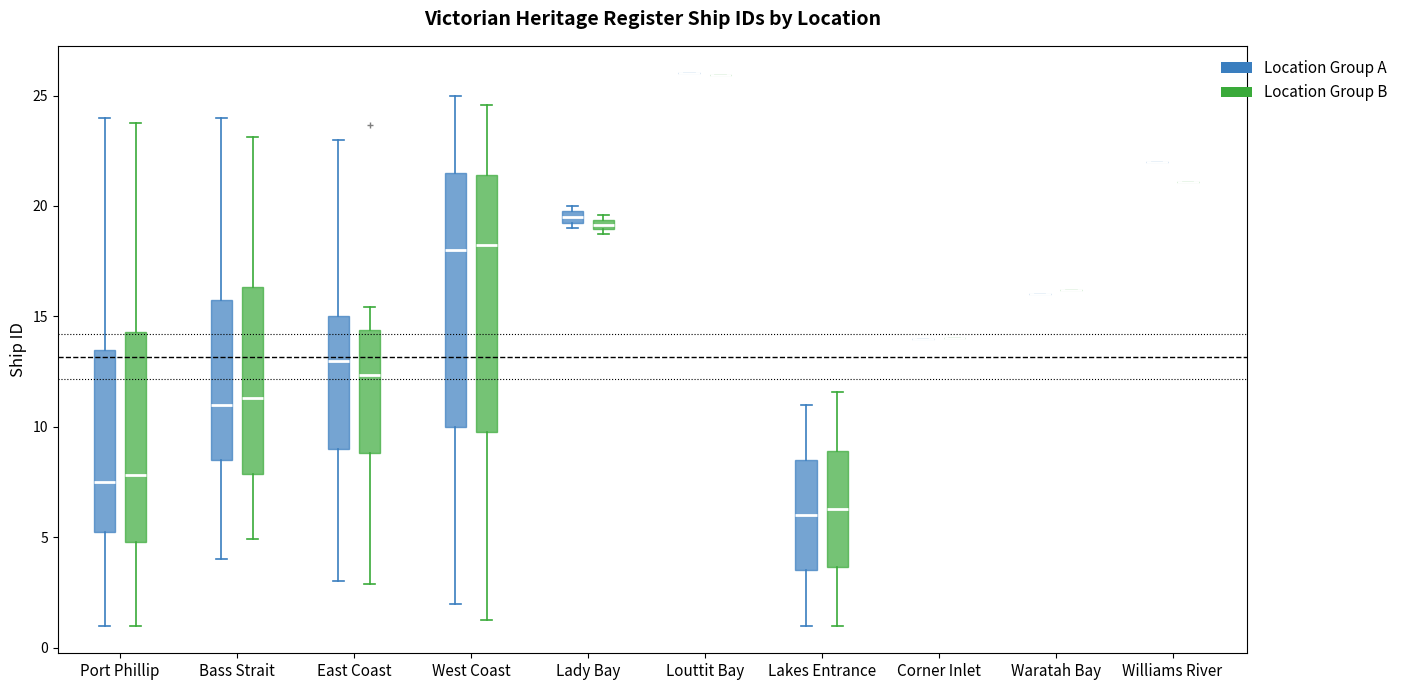

Where does the median line of the box for East Coast (Location Group A) sit on the y-axis? The values are not printed on the chart, so give them approximately, as read against the axis.

13.0